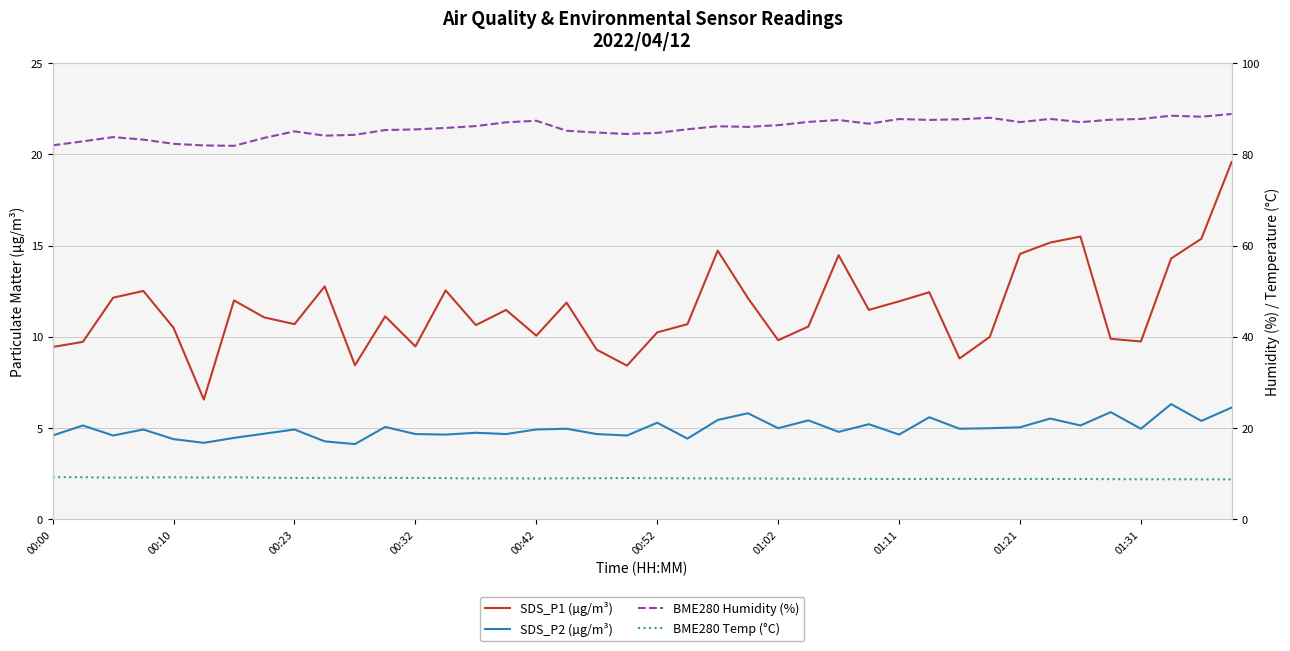

What is the difference between the maximum and second lowest values in the BME280 Temp (°C) series?

0.5